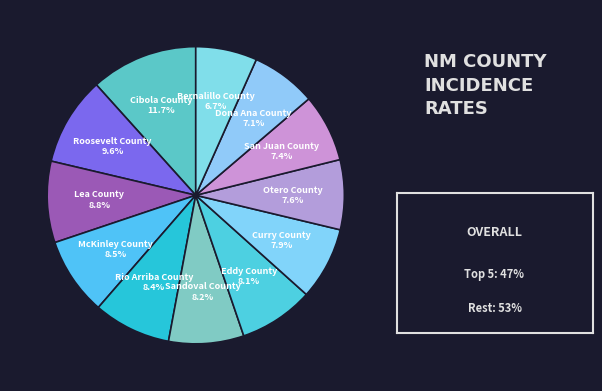

How many slices are in this pie chart?

12